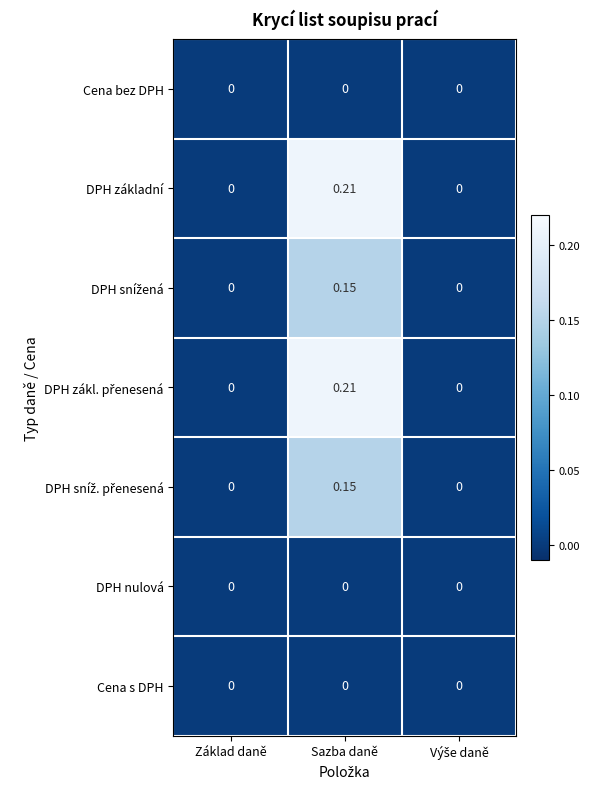

At which category is the sum across all series the highest?

Sazba daně